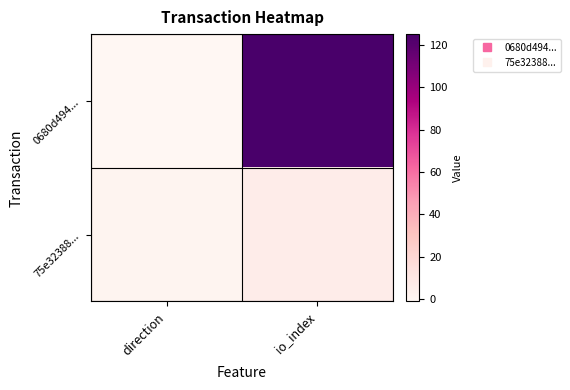

What is the total value across all series at io_index?

131